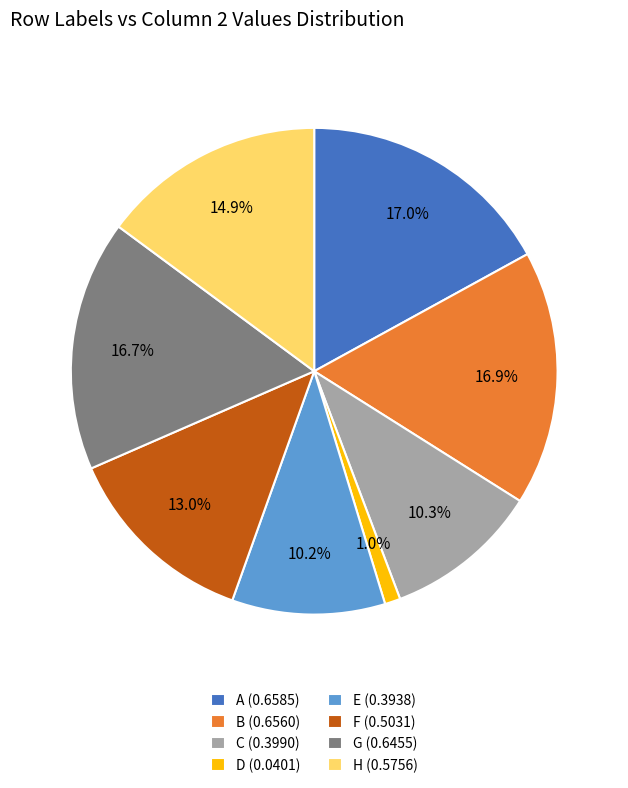

Is it true that F is 21% of the pie?

False